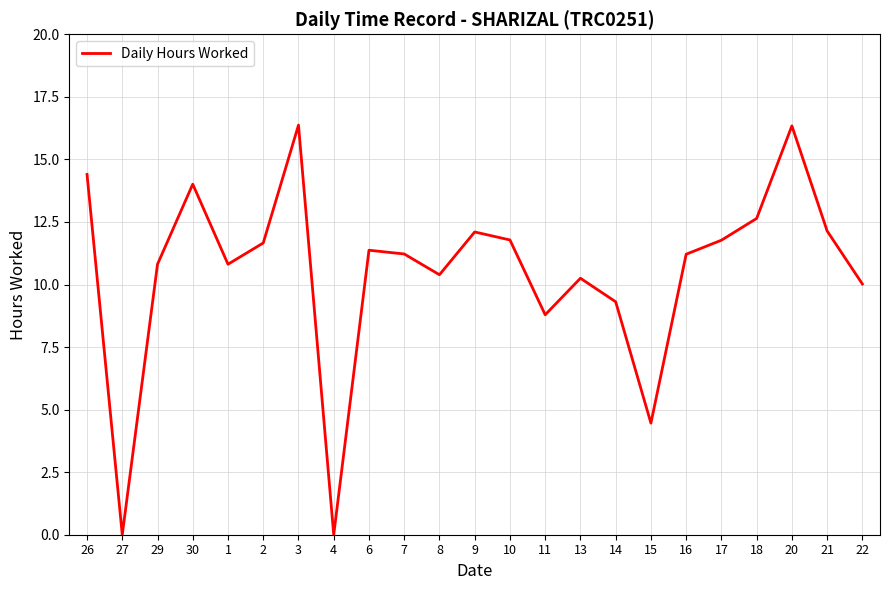

Is it true that the value at 1 is 6.0?

False